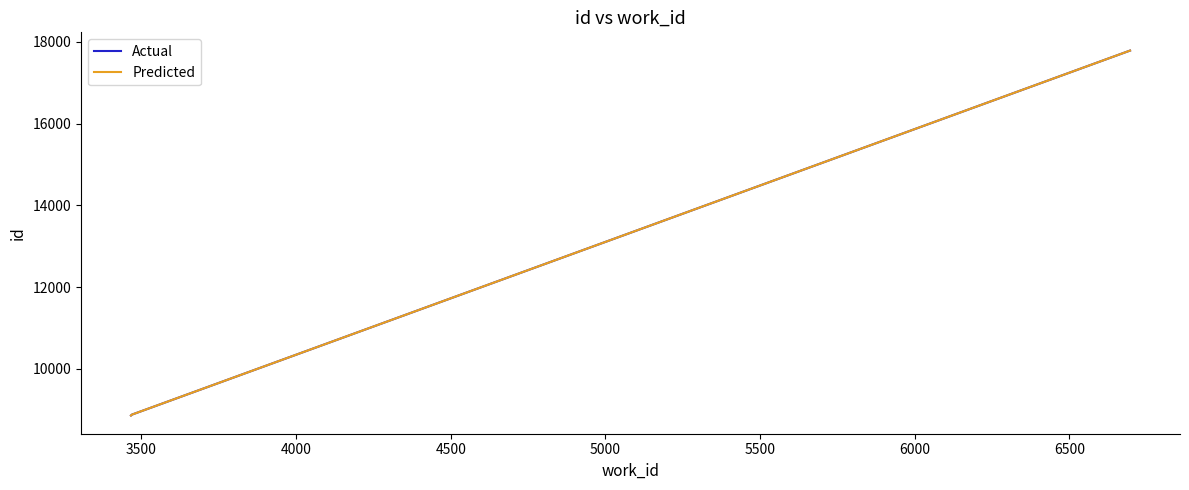

What is the sum of all Actual values?

35521